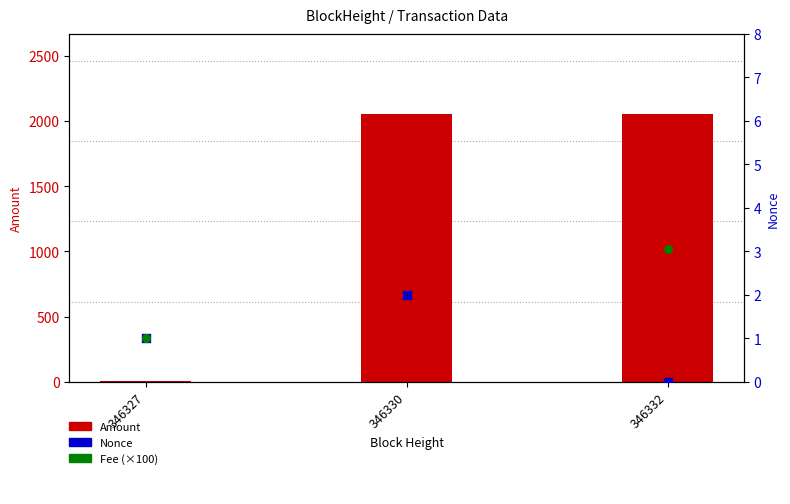

Which series reaches the maximum Y coordinate?

Amount